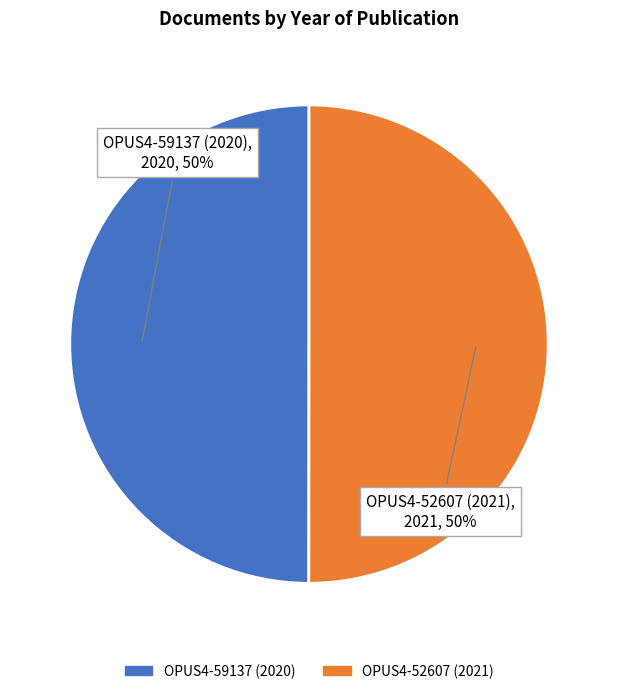

Is it true that OPUS4-59137 (2020) is 58% of the pie?

False